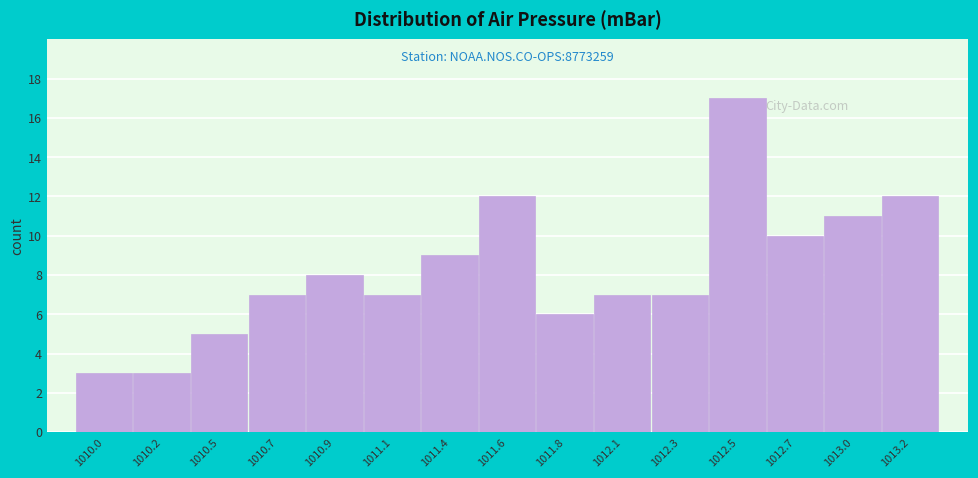

Reading left to right, what are all the values shown in this chart?

3	3	5	7	8	7	9	12	6	7	7	17	10	11	12